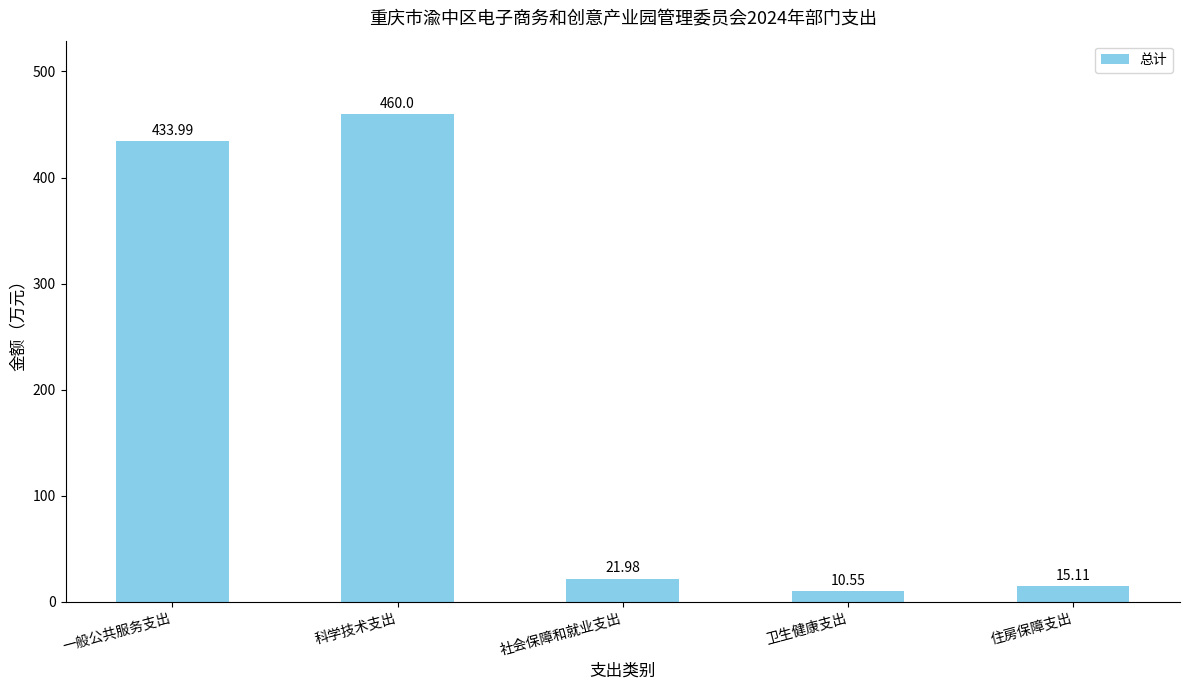

Reading right to left, list all the values displayed in this chart.

15.1	10.6	22.0	460.0	434.0